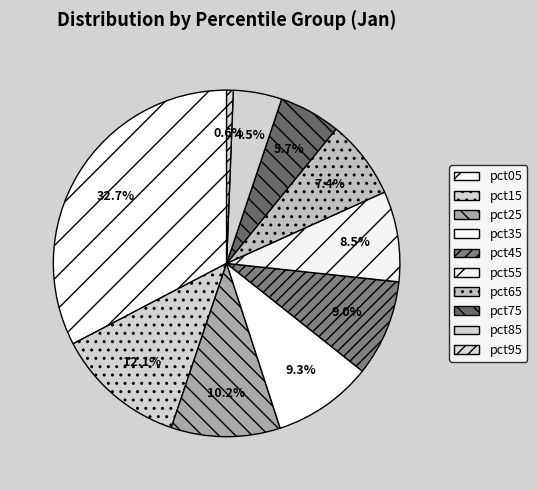

To the nearest percent, what percentage of the pie is pct65?

7%